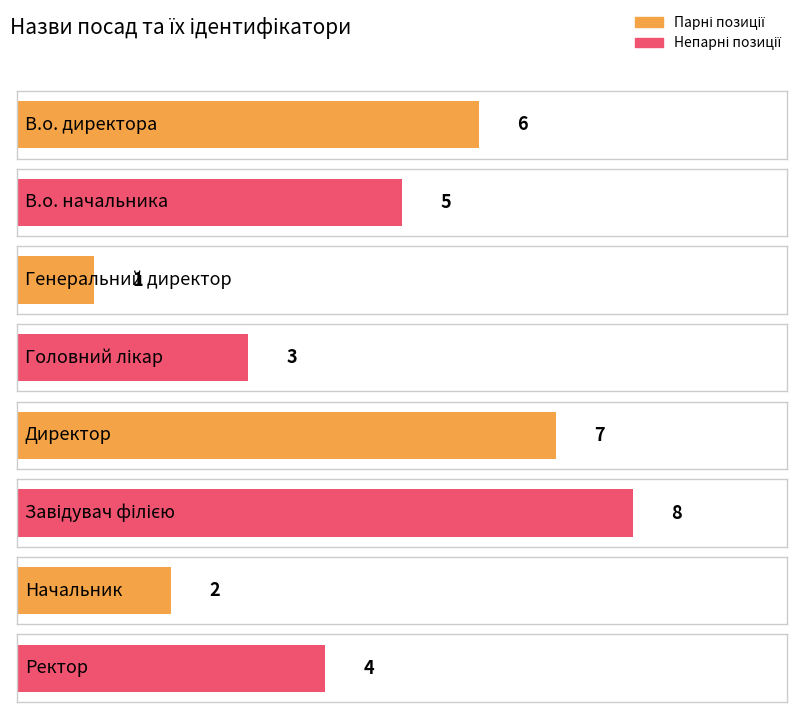

How many bars are there in total?

8